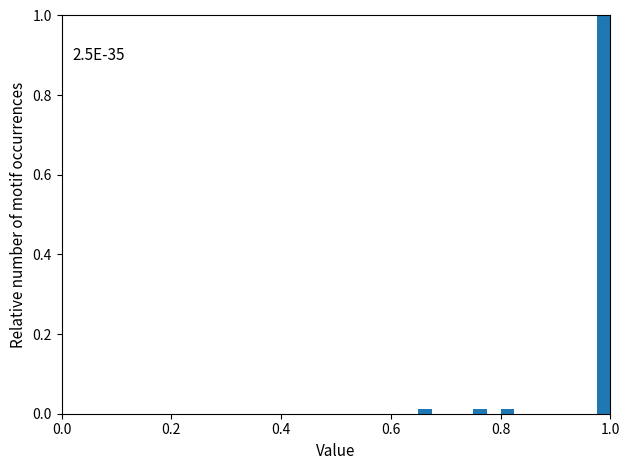

Read against the x-axis, roughly where is the centre of the tallest bar?

0.98